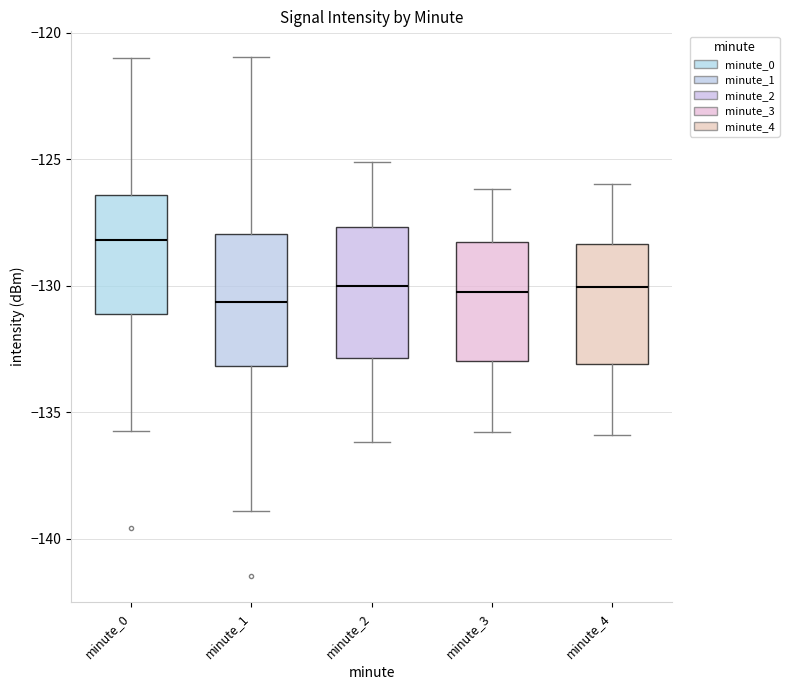

Where is the upper edge of the box for minute_3 on the y-axis? The values are not printed on the chart, so give them approximately, as read against the axis.

-128.5